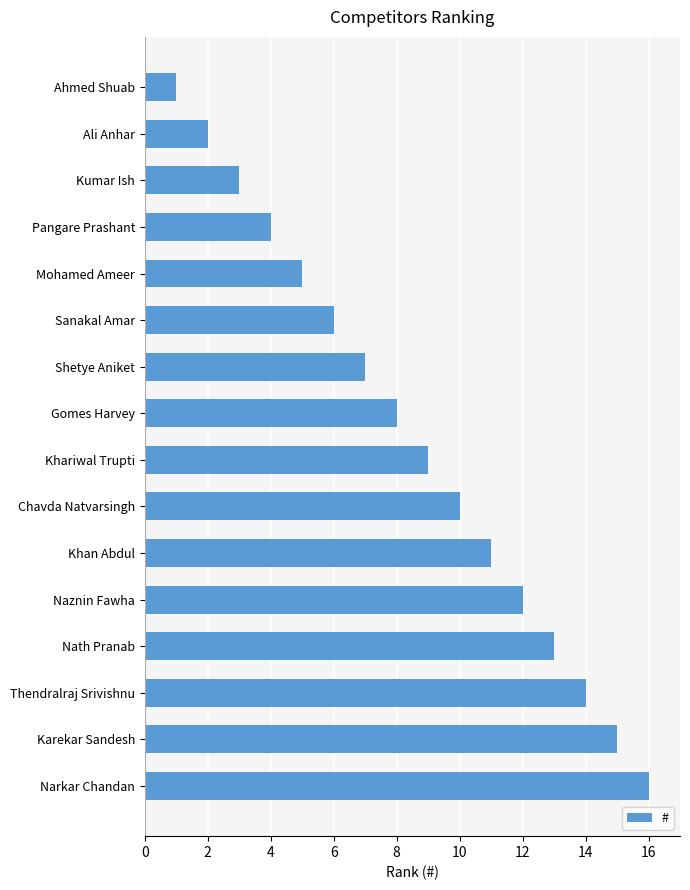

Between Ali Anhar and Nath Pranab, which is larger?

Nath Pranab